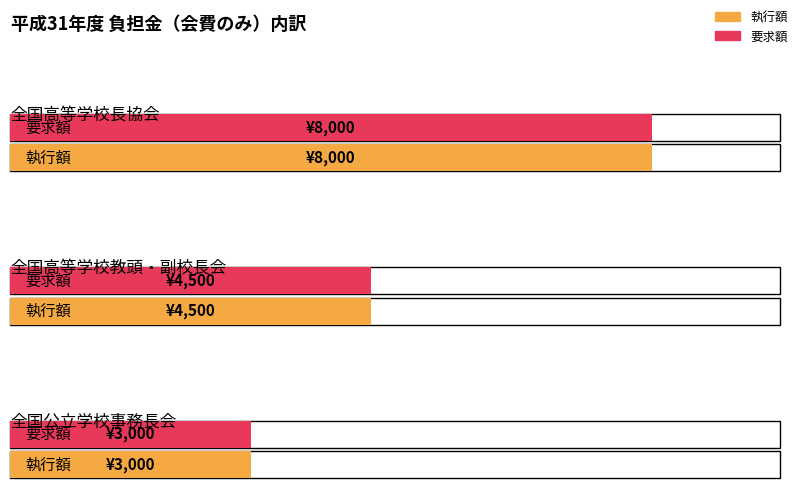

Which series has the largest range (max minus min)?

執行額